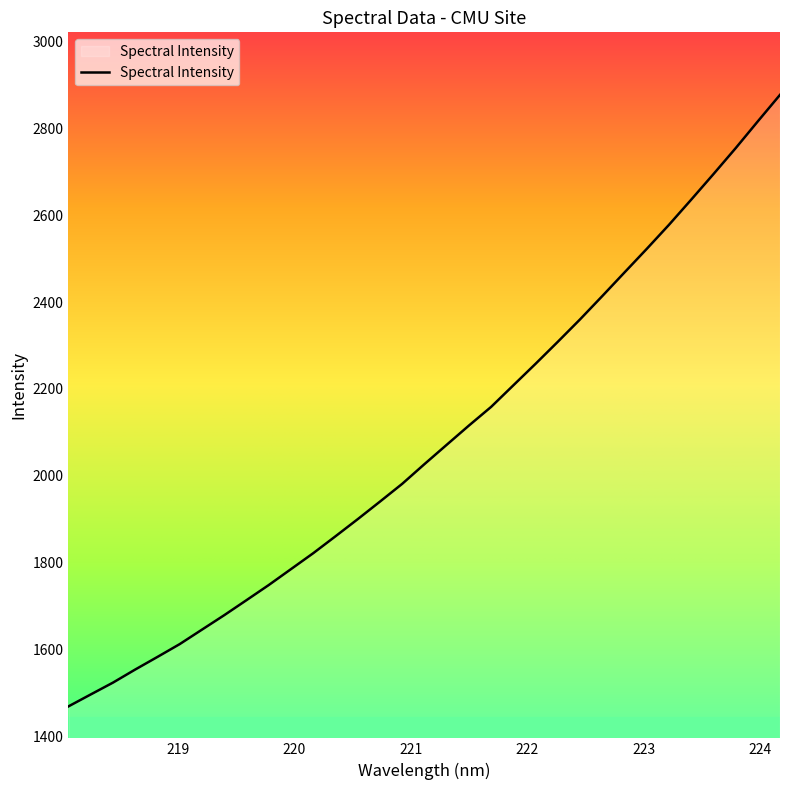

What is the minimum value shown in the chart?

1469.8